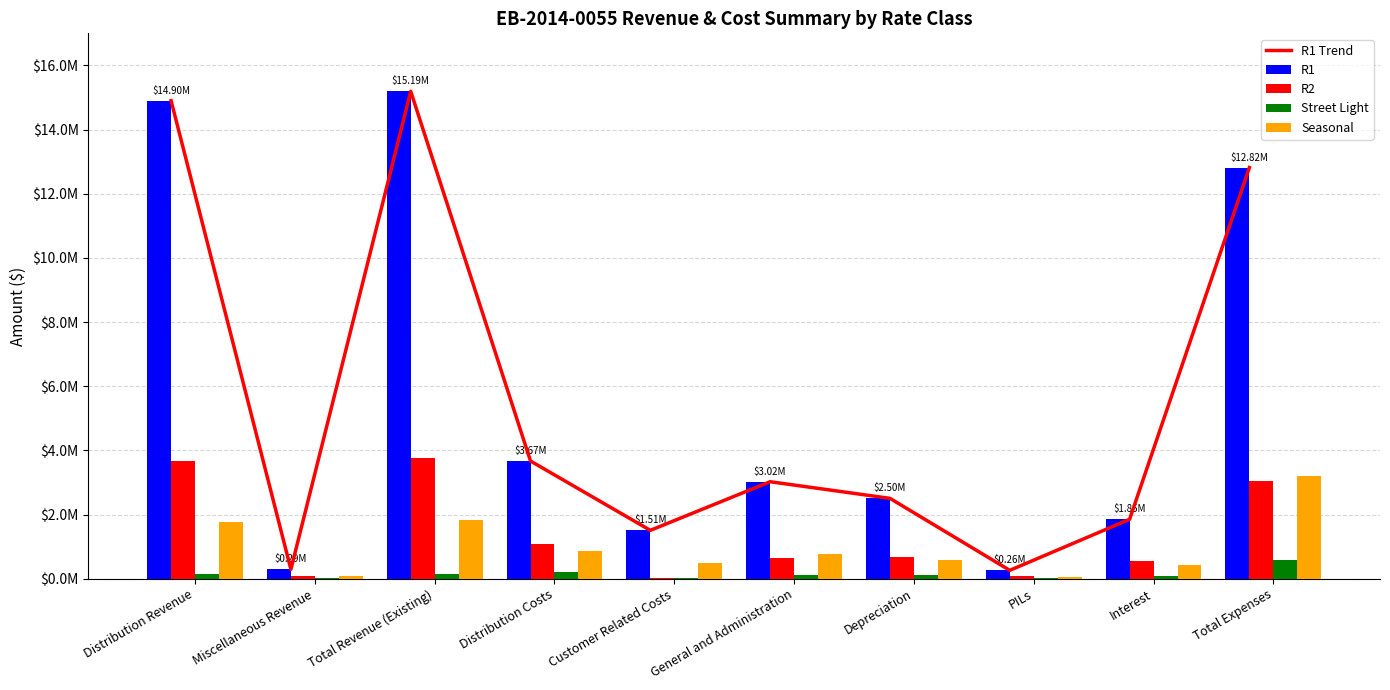

List the labels in order of R1 value, largest first.

Total Revenue (Existing), Distribution Revenue, Total Expenses, Distribution Costs, General and Administration, Depreciation, Interest, Customer Related Costs, Miscellaneous Revenue, PILs